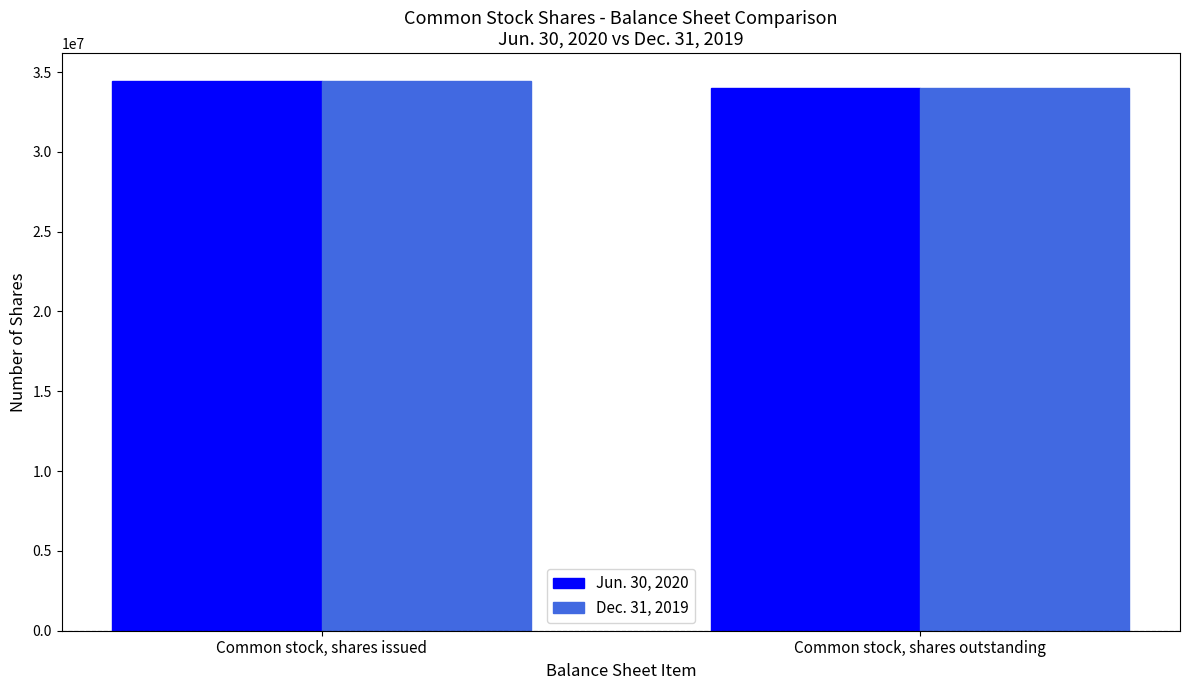

How many Jun. 30, 2020 values are between 33999081 and 34463373?

2